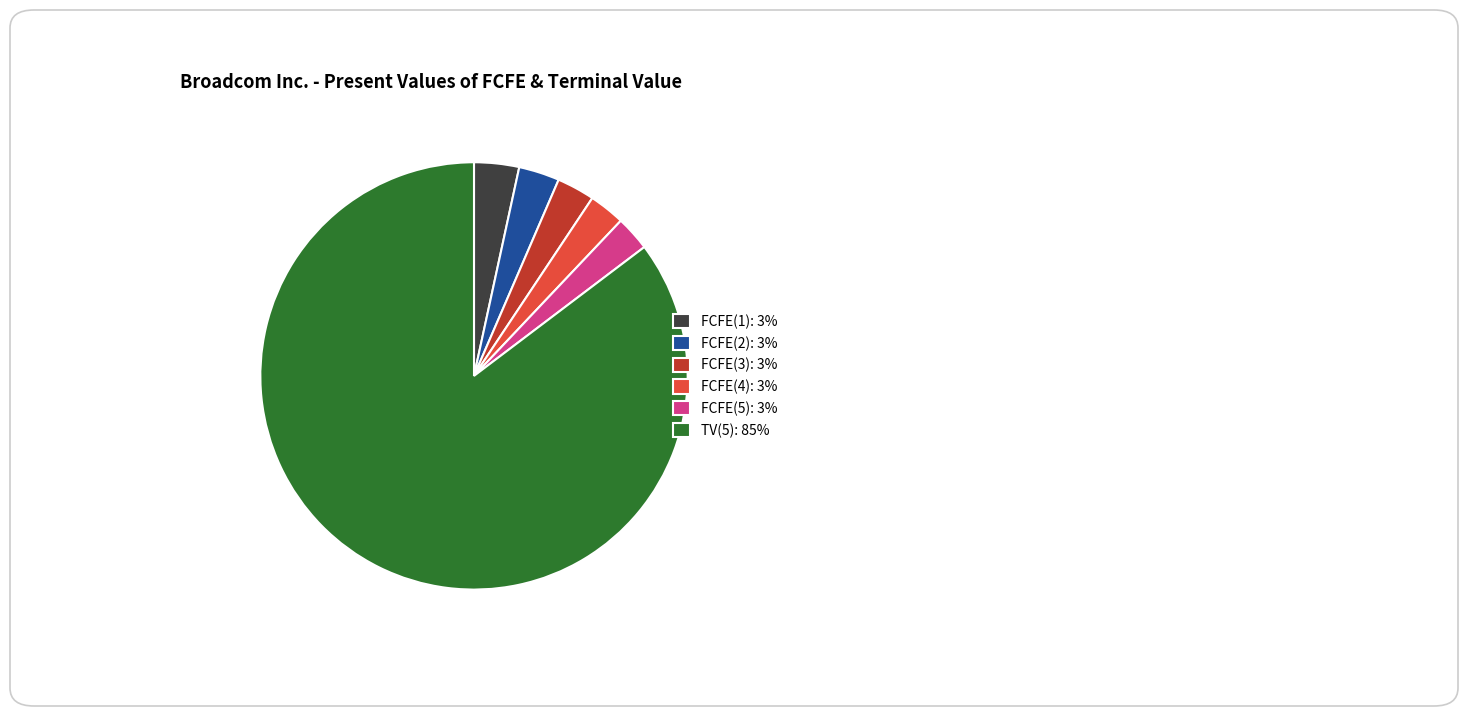

Does FCFE(5) represent more than half of the total?

No